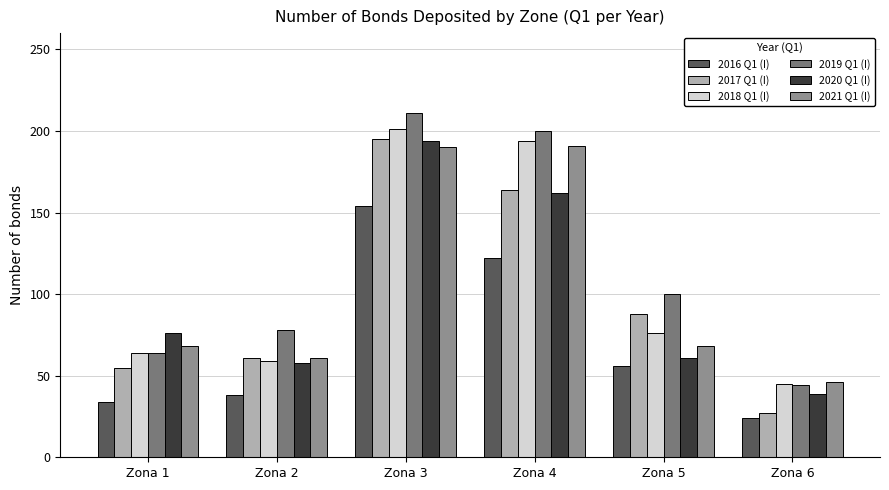

At how many categories does at least one series exceed 208?

1